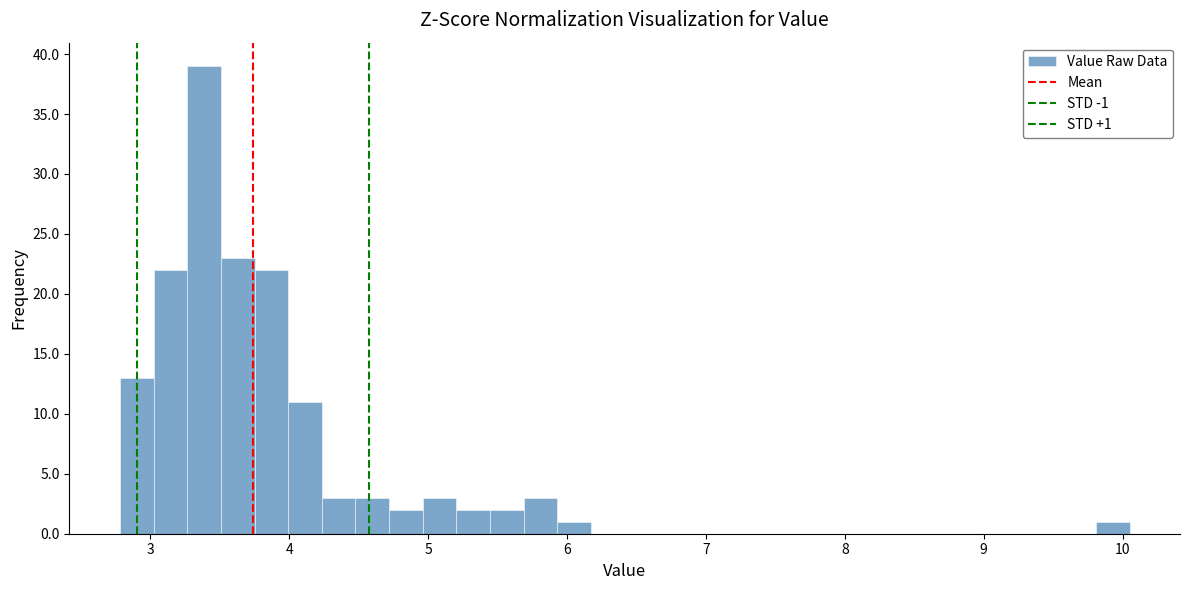

Around what value on the x-axis is the tallest bar? Give the approximate position of its centre, as read against the axis.

3.4